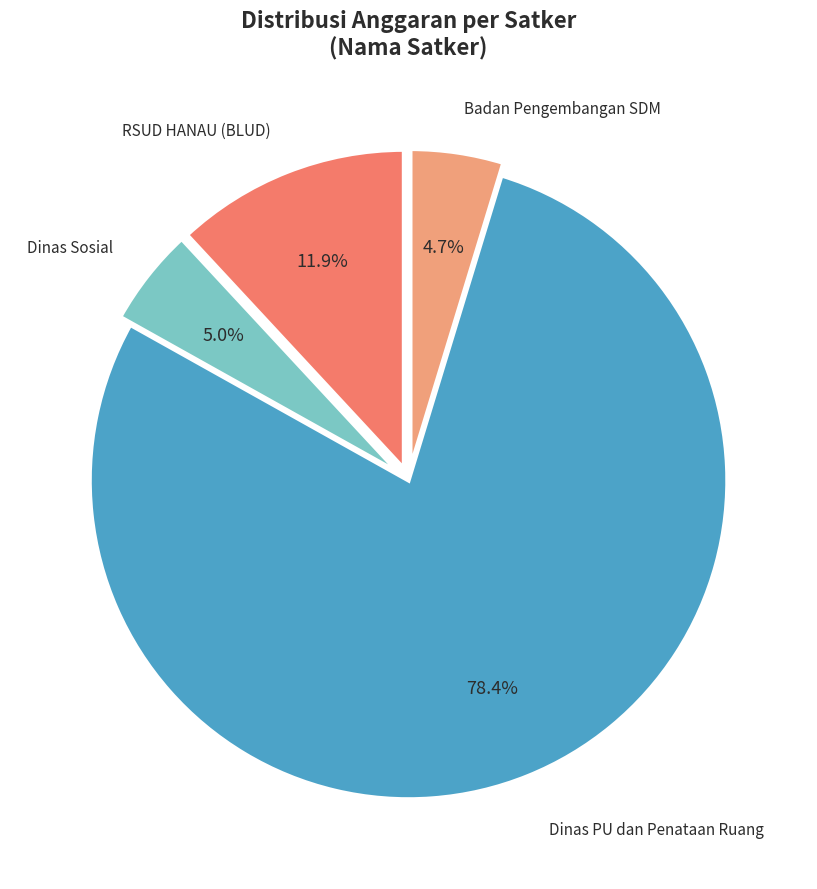

Is there a majority slice in this chart?

Yes